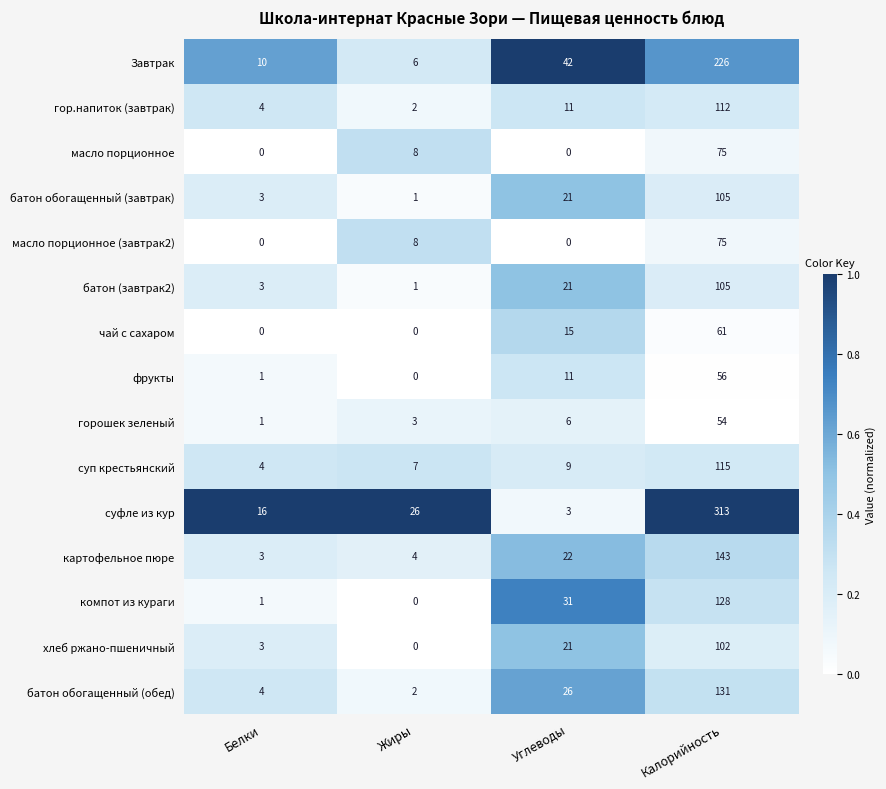

Which series has the largest total across all categories?

суфле из кур